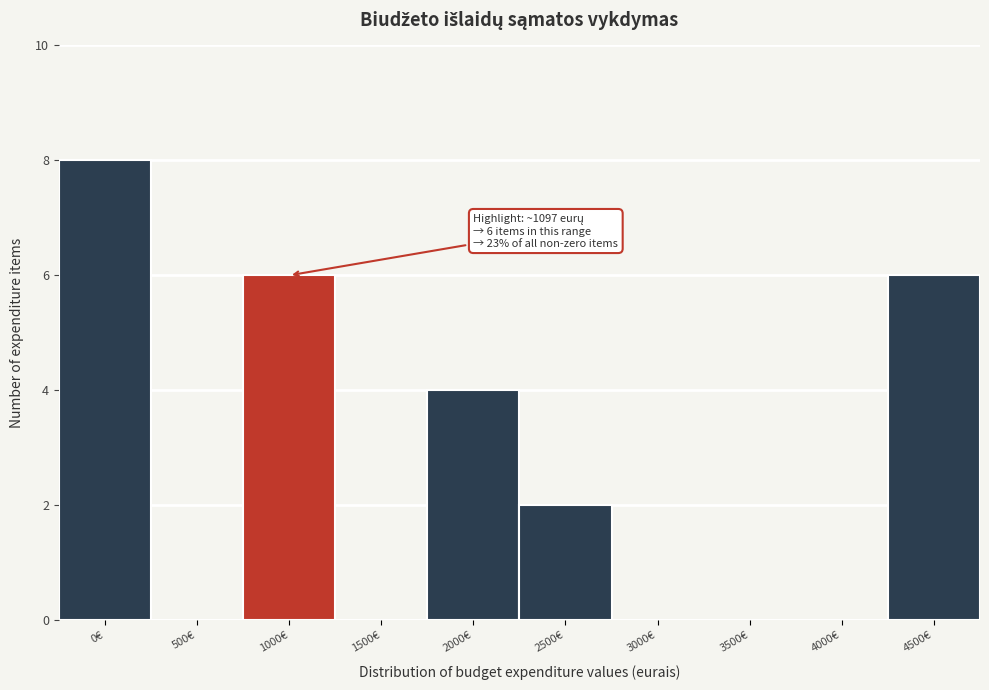

Reading right to left, transcribe all the data shown in this chart.

4500€=6	4000€=0	3500€=0	3000€=0	2500€=2	2000€=4	1500€=0	1000€=6	500€=0	0€=8